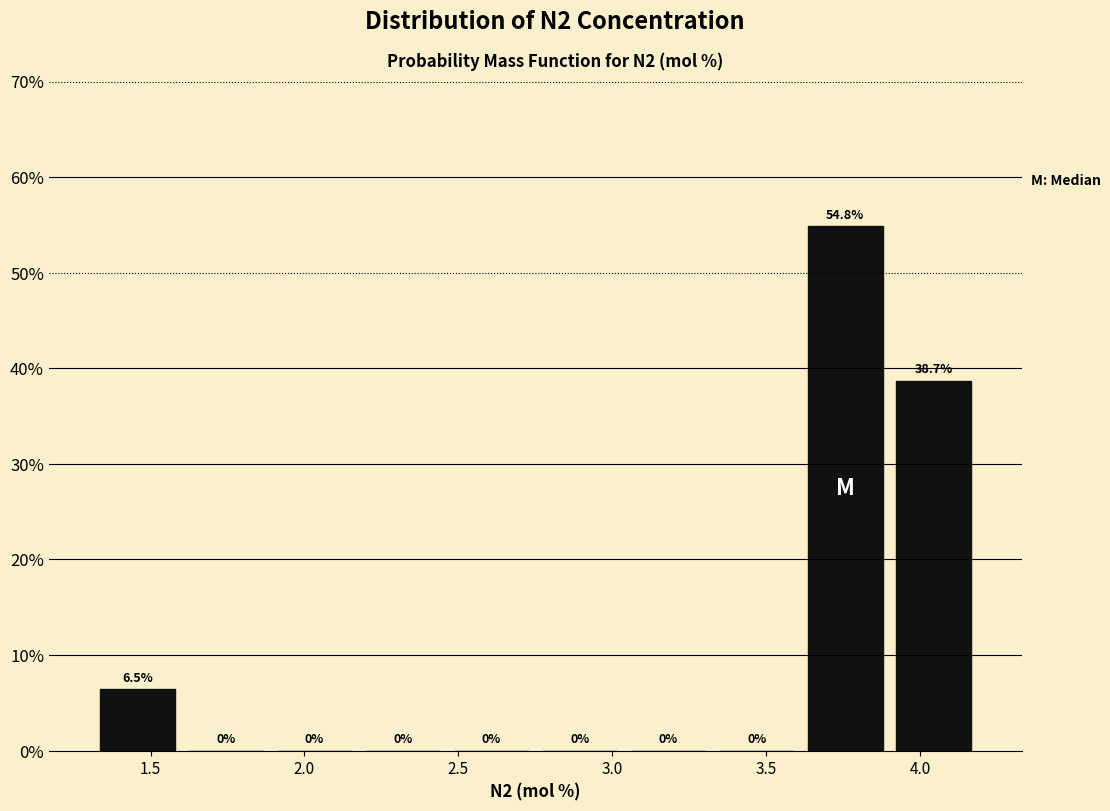

Reading left to right, list every bar in this chart as the range it spans on the x-axis followed by its height. The bar edges are not printed on the chart, so give them approximately, as read against the axis.

1.30 to 1.60: 6.5
1.60 to 1.90: 0.0
1.90 to 2.20: 0.0
2.20 to 2.45: 0.0
2.45 to 2.75: 0.0
2.75 to 3.05: 0.0
3.05 to 3.35: 0.0
3.35 to 3.60: 0.0
3.60 to 3.90: 54.8
3.90 to 4.20: 38.7